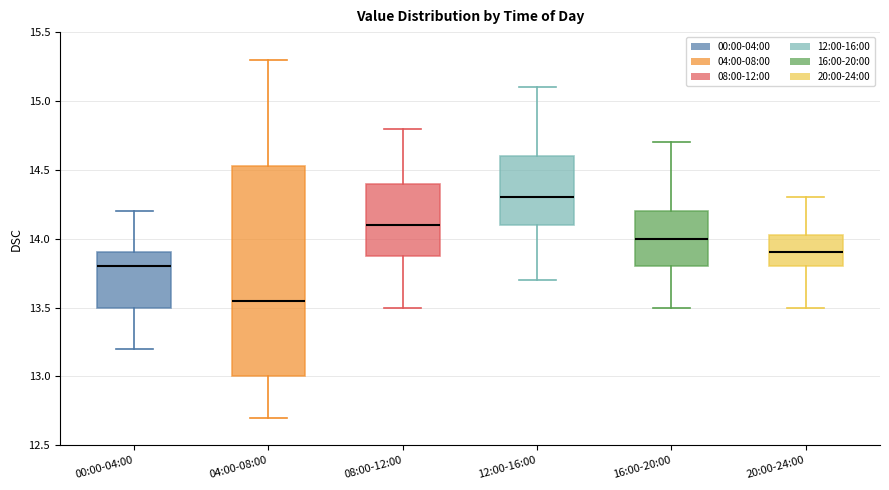

Reading left to right, transcribe this box plot: for each box, give where its median line is, the range the box spans, and where its two whiskers end, as read against the y-axis. The values are not printed on the chart, so give them approximately, as read against the axis.

00:00-04:00: median 13.80, box 13.50 to 13.90, whiskers 13.20 to 14.20
04:00-08:00: median 13.55, box 13.00 to 14.55, whiskers 12.70 to 15.30
08:00-12:00: median 14.10, box 13.90 to 14.40, whiskers 13.50 to 14.80
12:00-16:00: median 14.30, box 14.10 to 14.60, whiskers 13.70 to 15.10
16:00-20:00: median 14.00, box 13.80 to 14.20, whiskers 13.50 to 14.70
20:00-24:00: median 13.90, box 13.80 to 14.05, whiskers 13.50 to 14.30